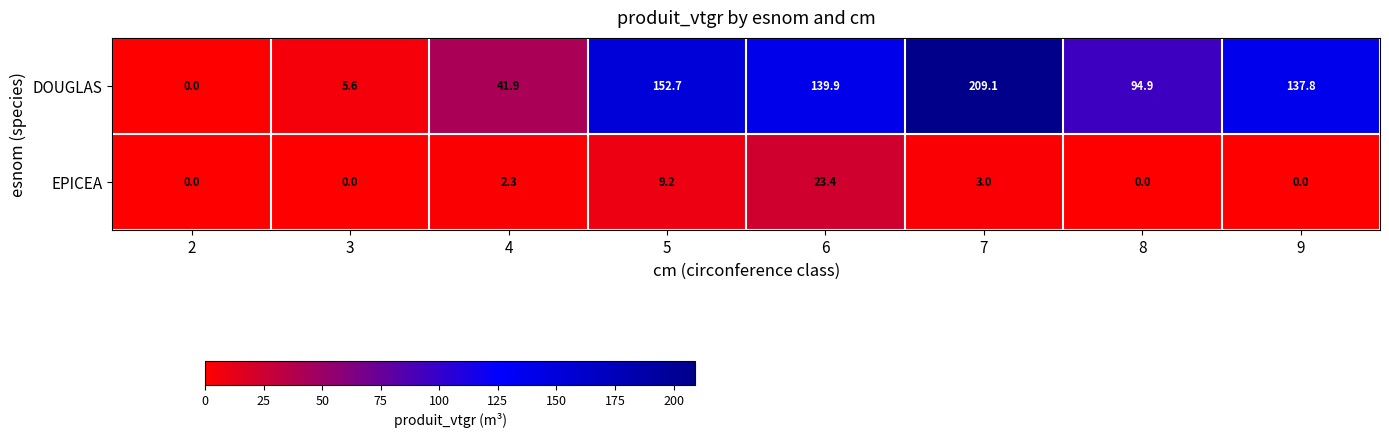

True or false: EPICEA has a value of 23.4 at 6.

True